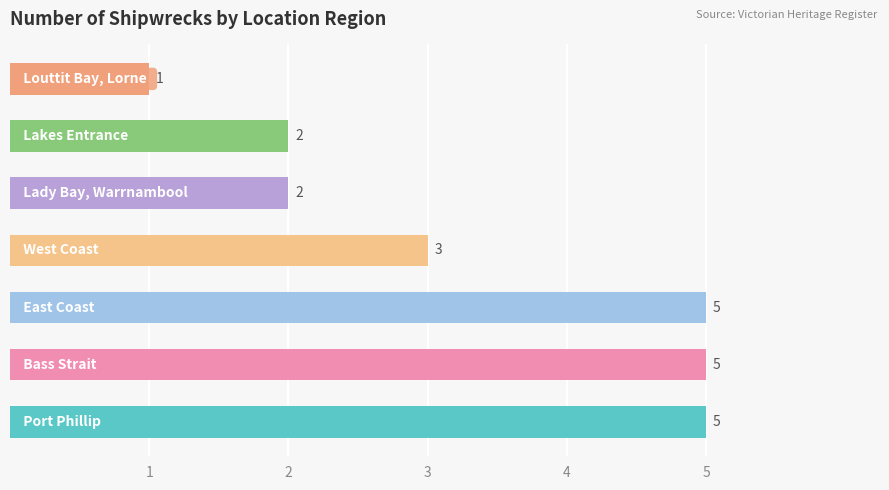

What is the sum of all values?

23